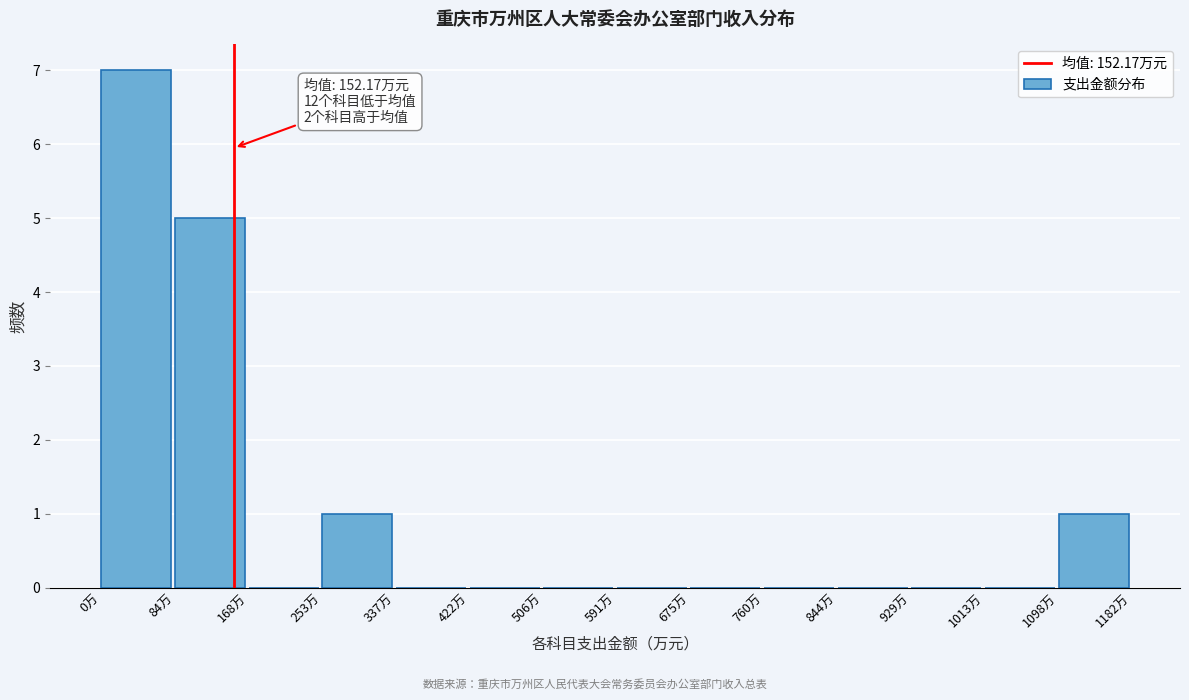

Which range on the x-axis has the tallest bar?

0 to 80